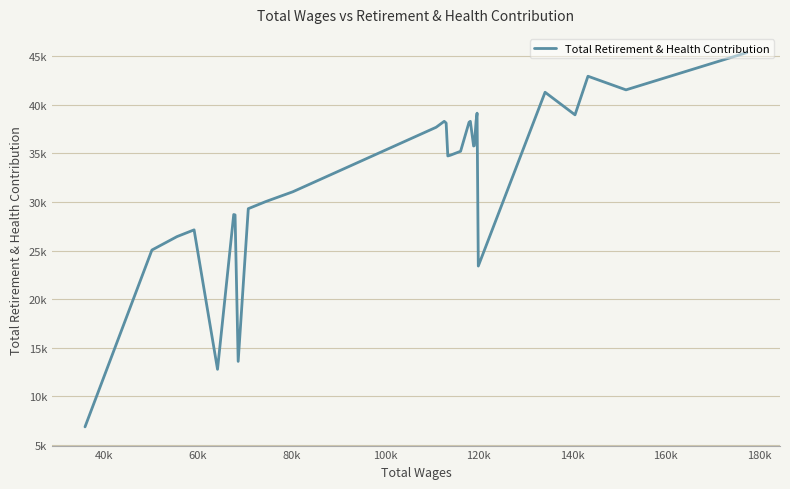

The chart shows a value of 23410 at 120k. True or false?

True